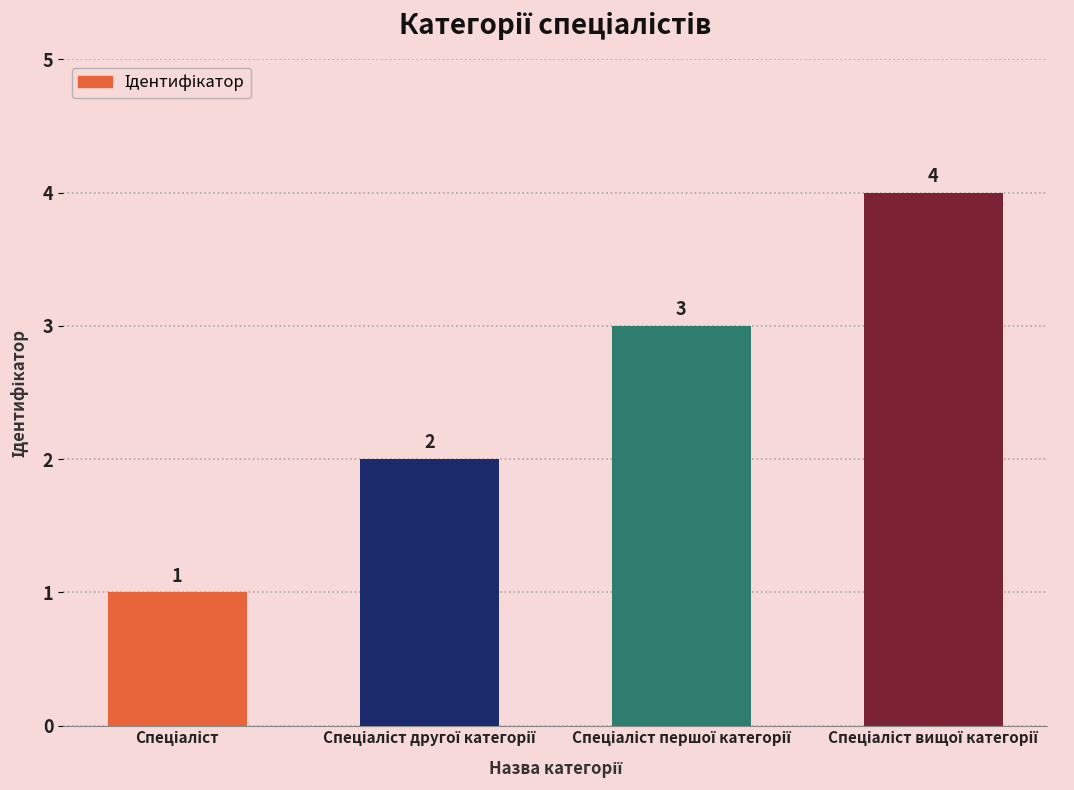

How many data points does each series have?

4